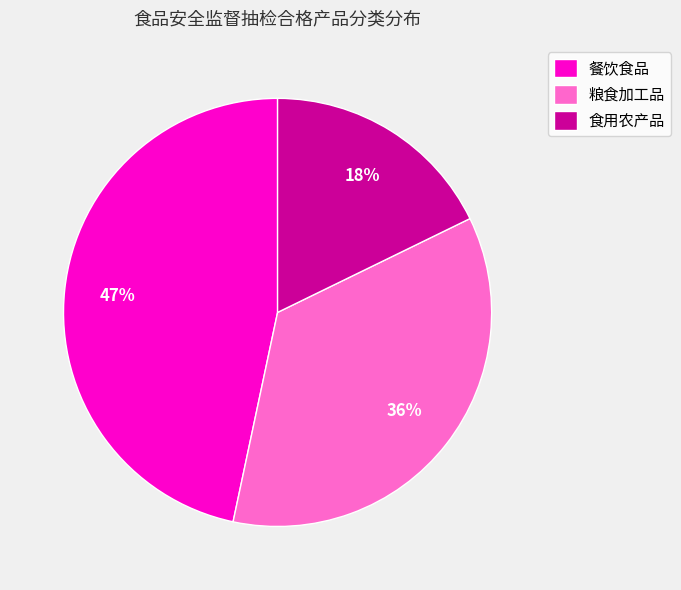

To the nearest percent, what is the difference between the largest and smallest slice percentages?

29%